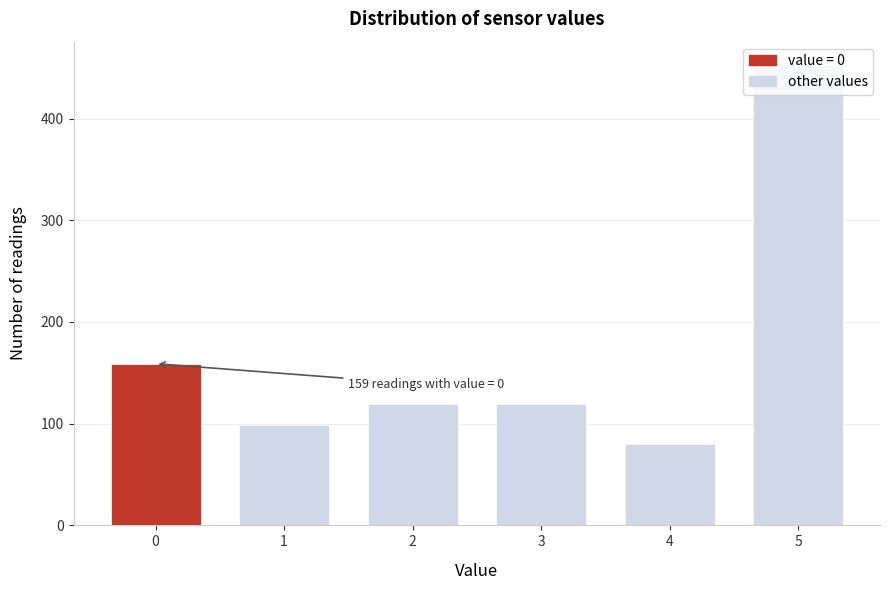

What is the sum of all values?

1029